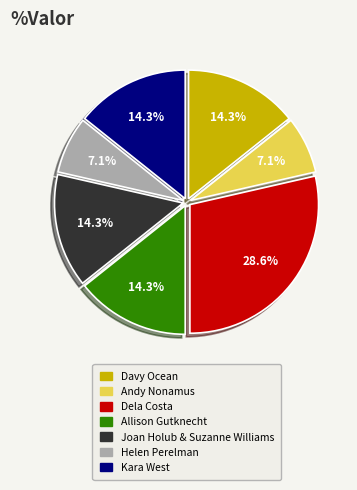

What is the largest slice in the pie chart?

Dela Costa